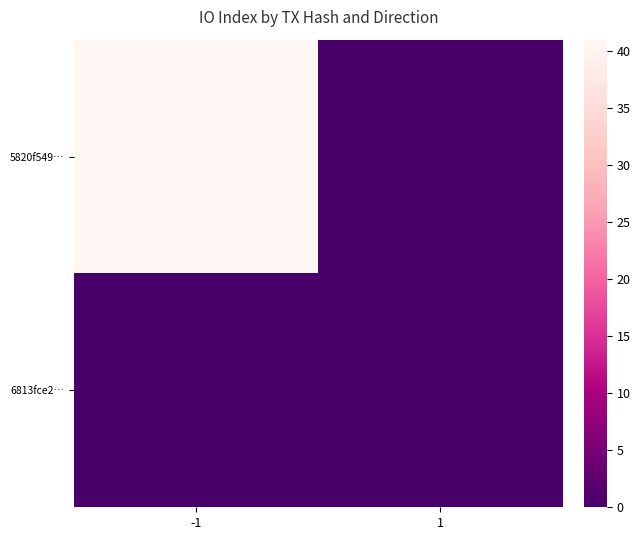

Which series has the largest total across all categories?

5820f549…